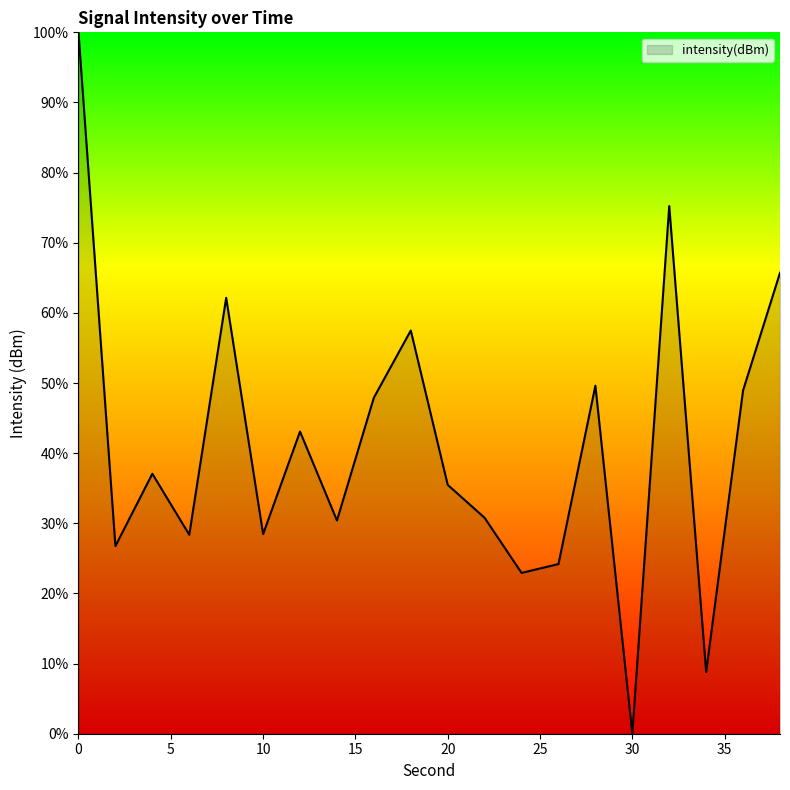

What is the maximum value shown in the chart?

100.0